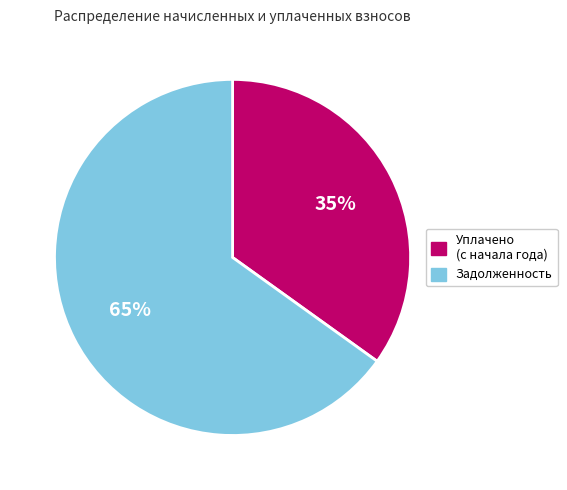

To the nearest percent, what is the average slice percentage?

50%